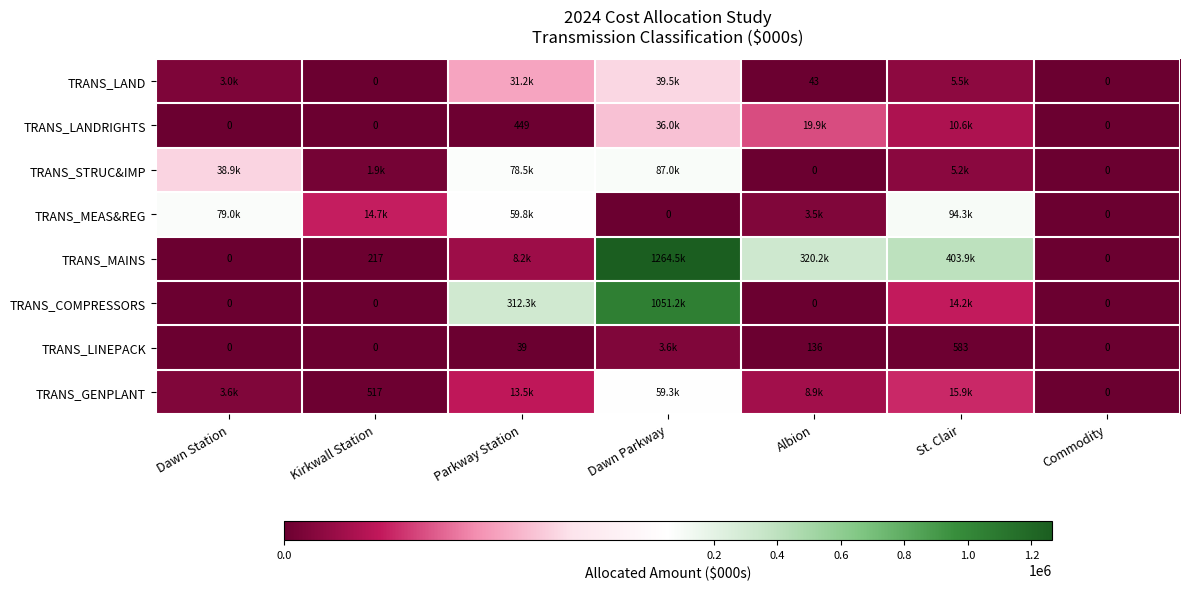

What is the spread (max minus min) of values at Kirkwall Station?

14672.0